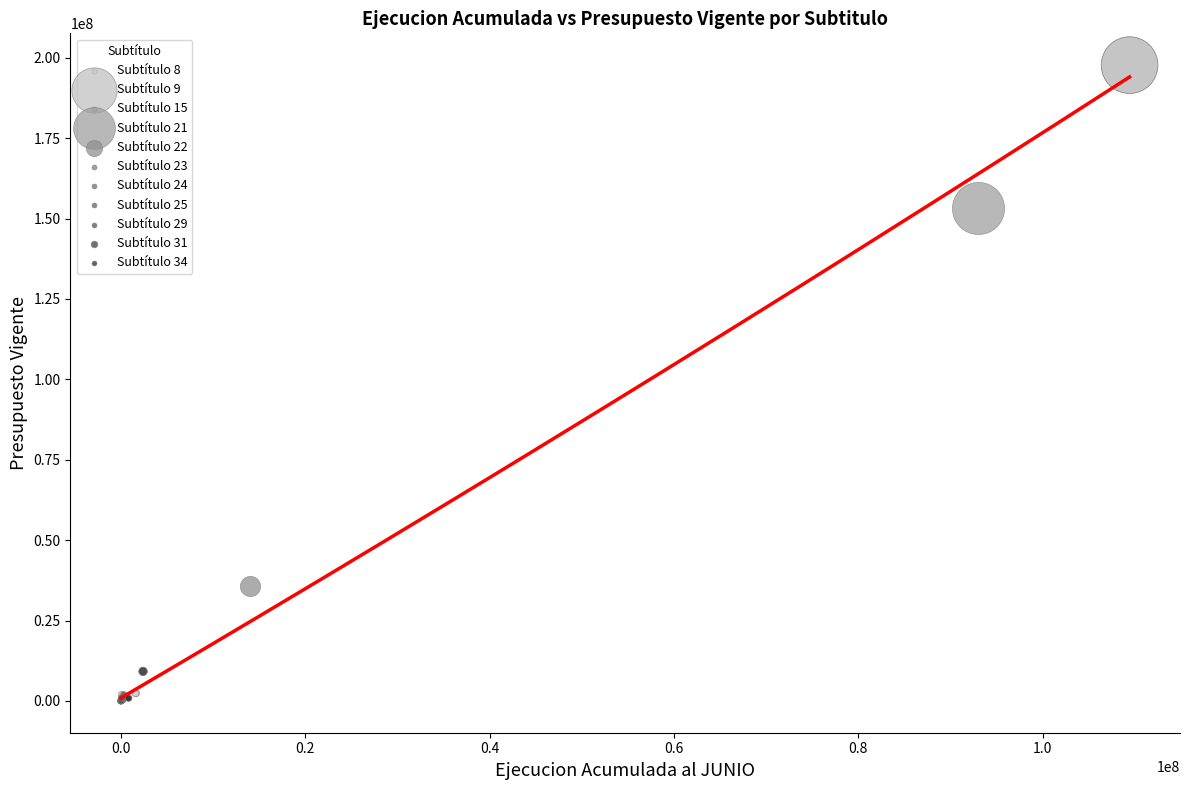

Which series reaches the maximum Y coordinate?

Subtítulo 9